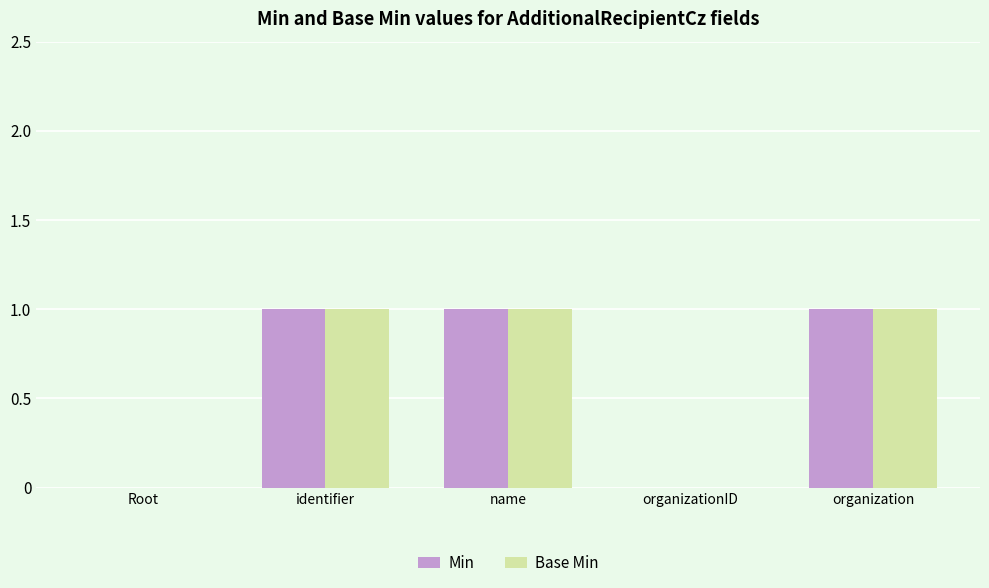

What is the greatest value displayed?

1